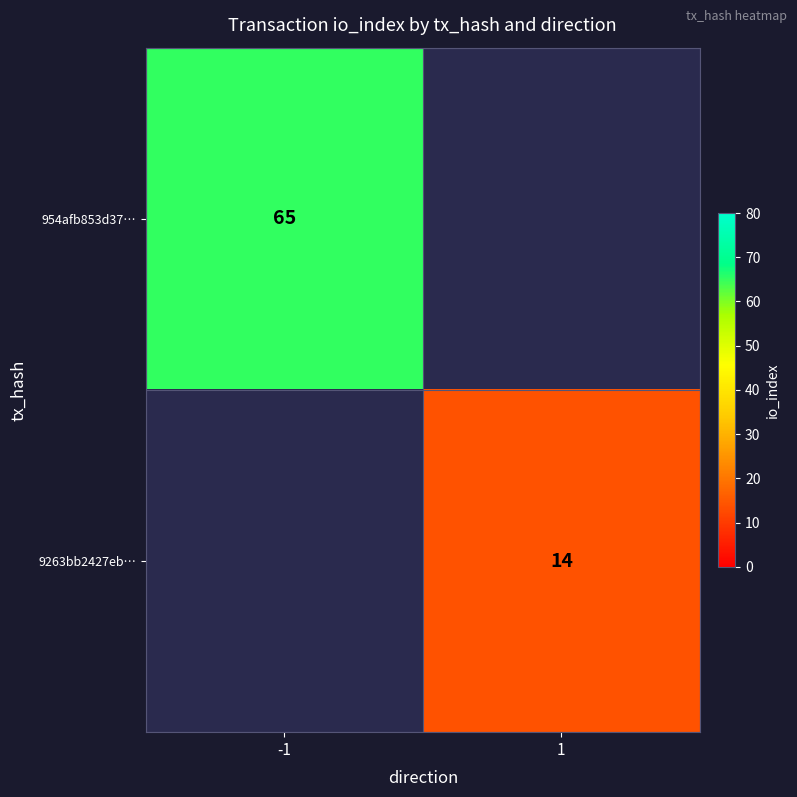

Count the number of data series in this chart.

2